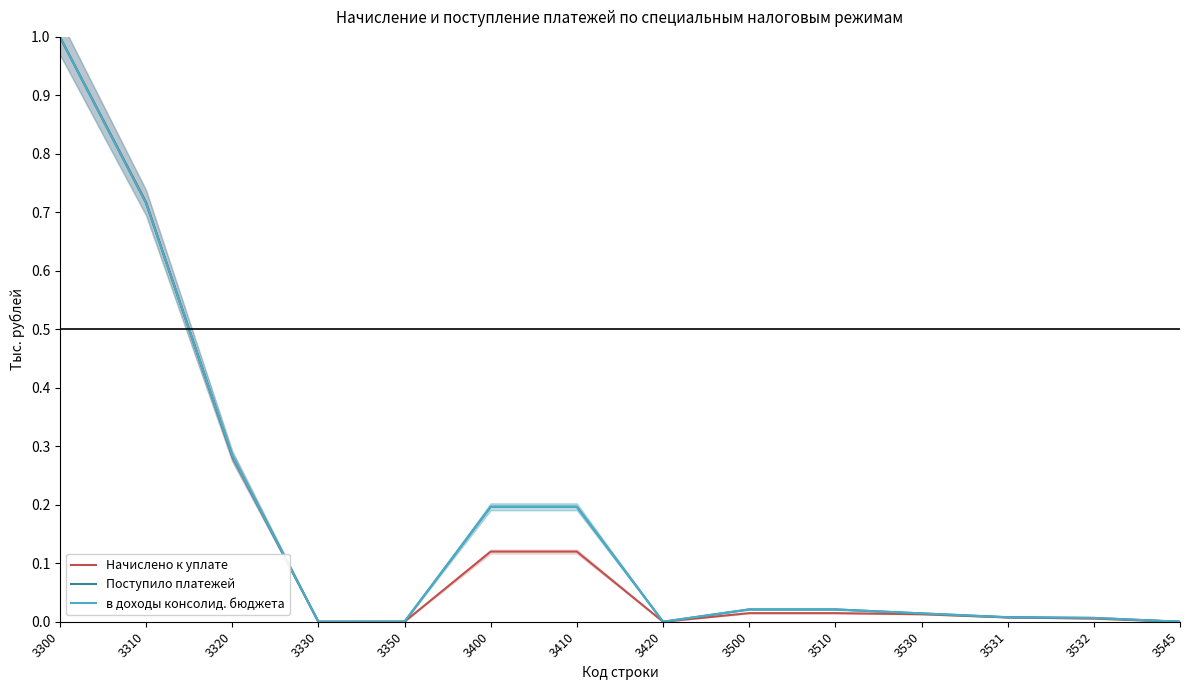

True or false: в доходы консолид. бюджета has more than 0 points higher than both neighbors.

True